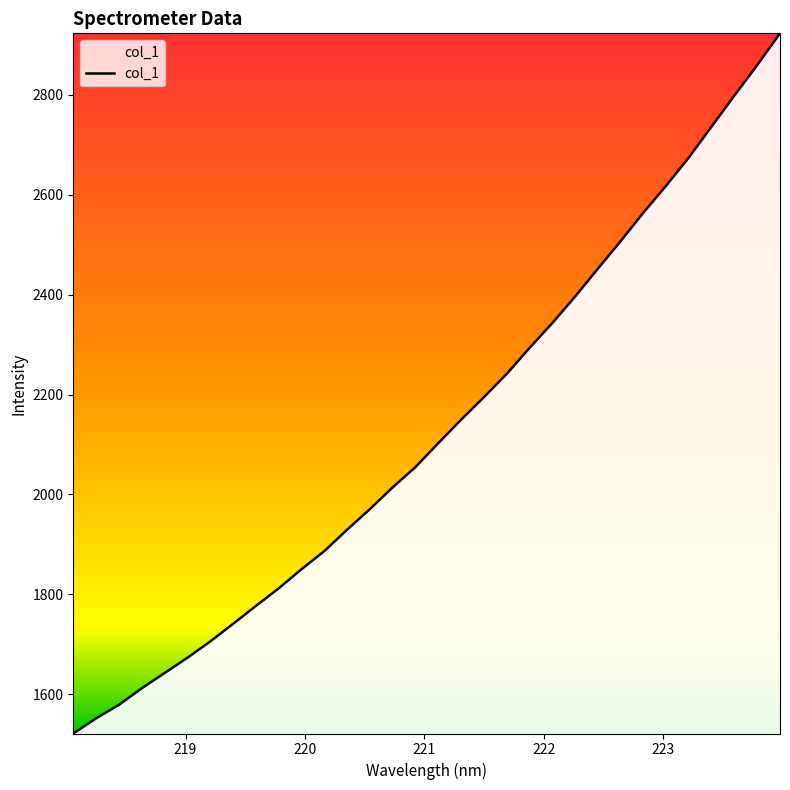

What is the greatest value displayed?

2923.4